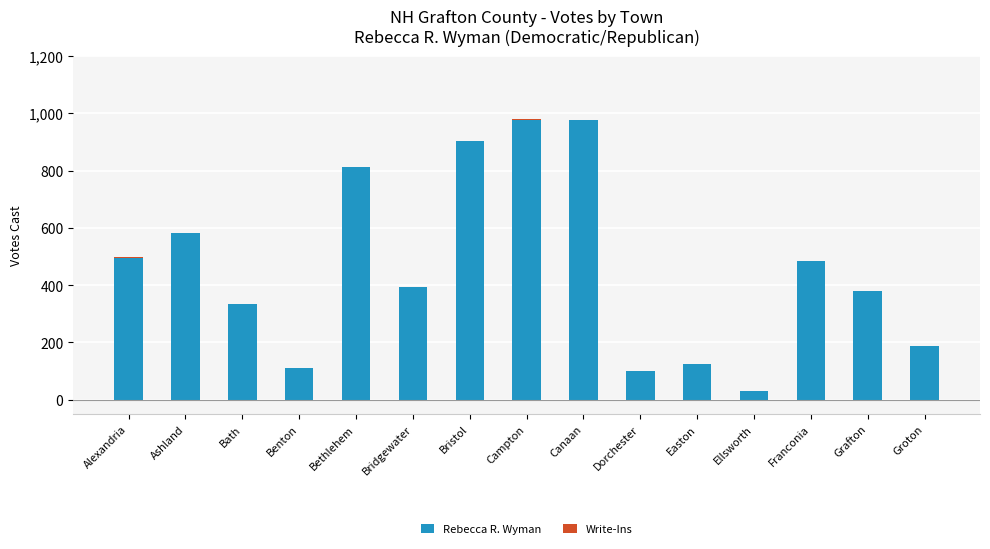

What is the total value across all series at Franconia?

485